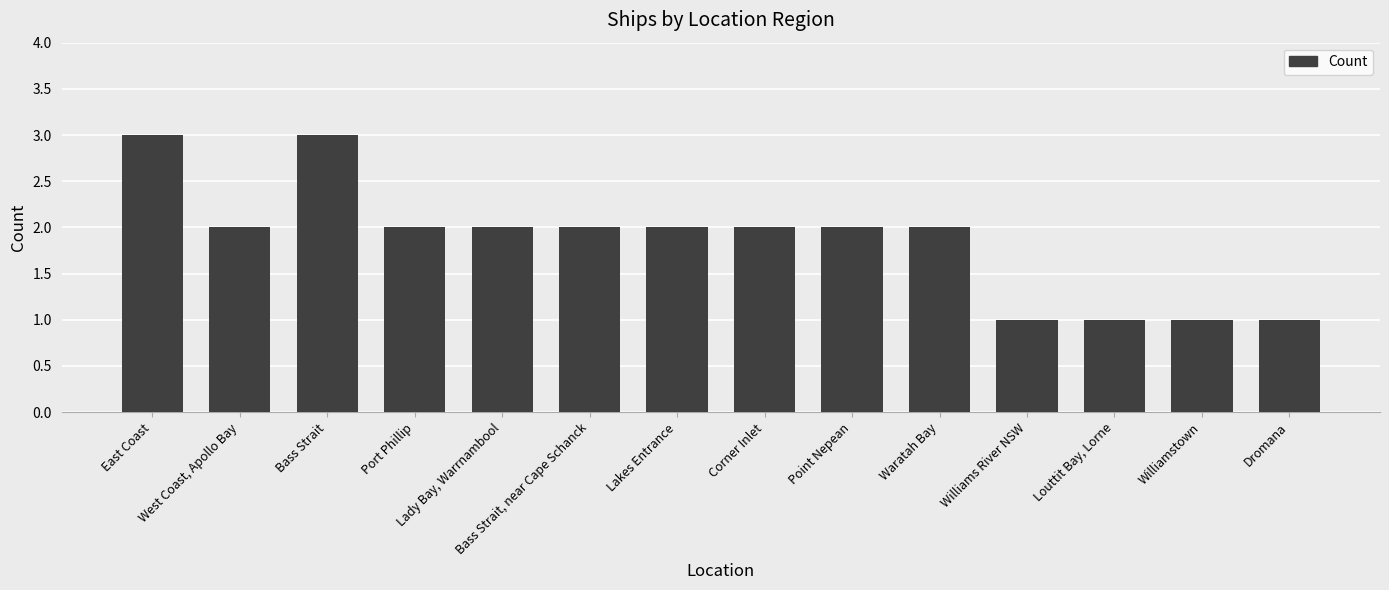

What value does the data have at Bass Strait, near Cape Schanck?

2